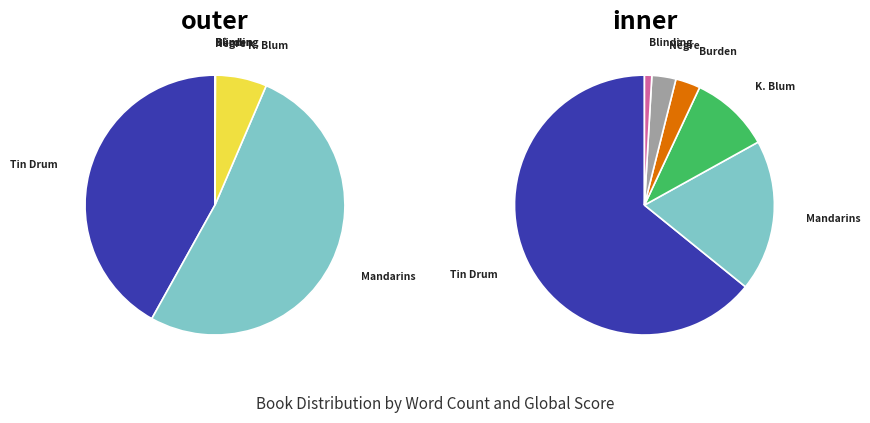

What is the largest slice in the pie chart?

The Mandarins